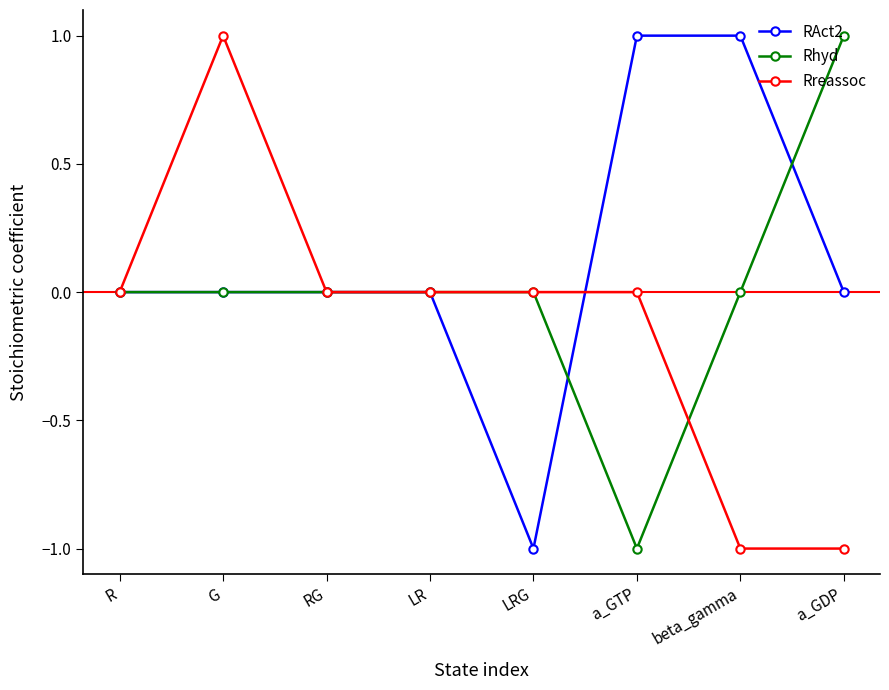

Which series has the largest total across all categories?

RAct2